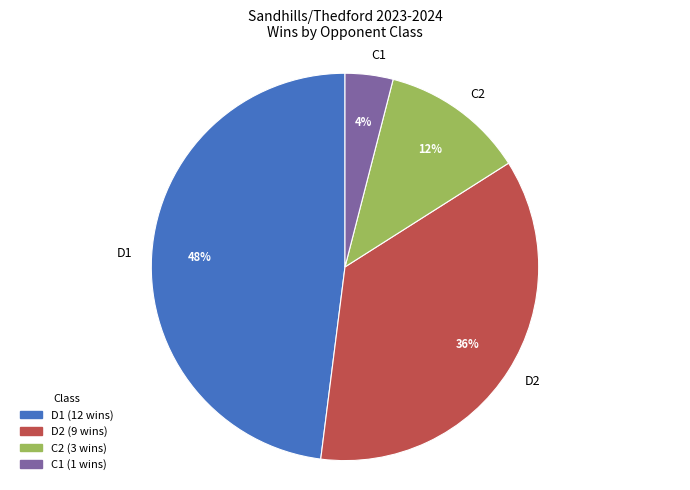

Approximately how many times larger is the value at C2 compared to D2?

0.3